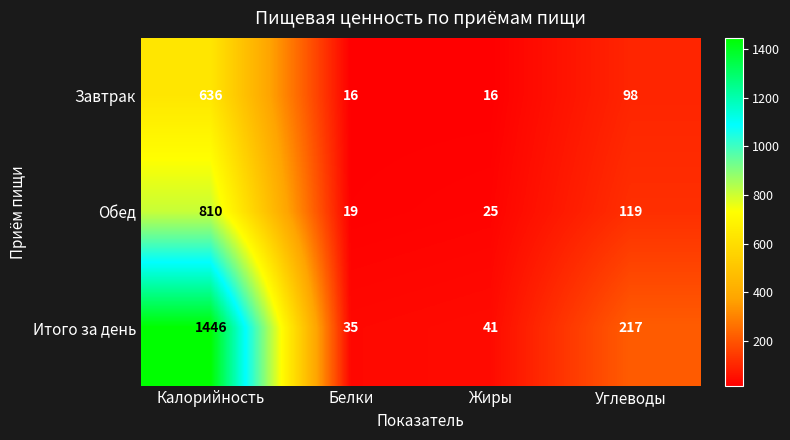

At which category is the sum across all series the highest?

Калорийность